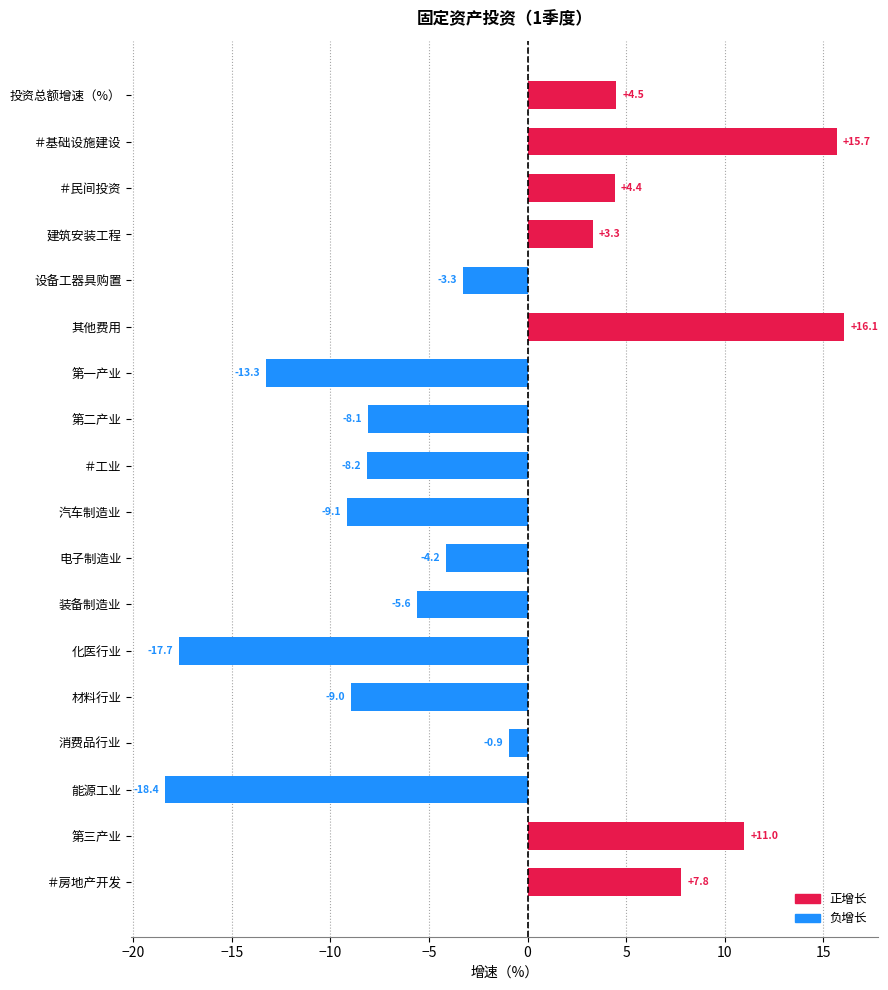

How many data points are above -3?

8